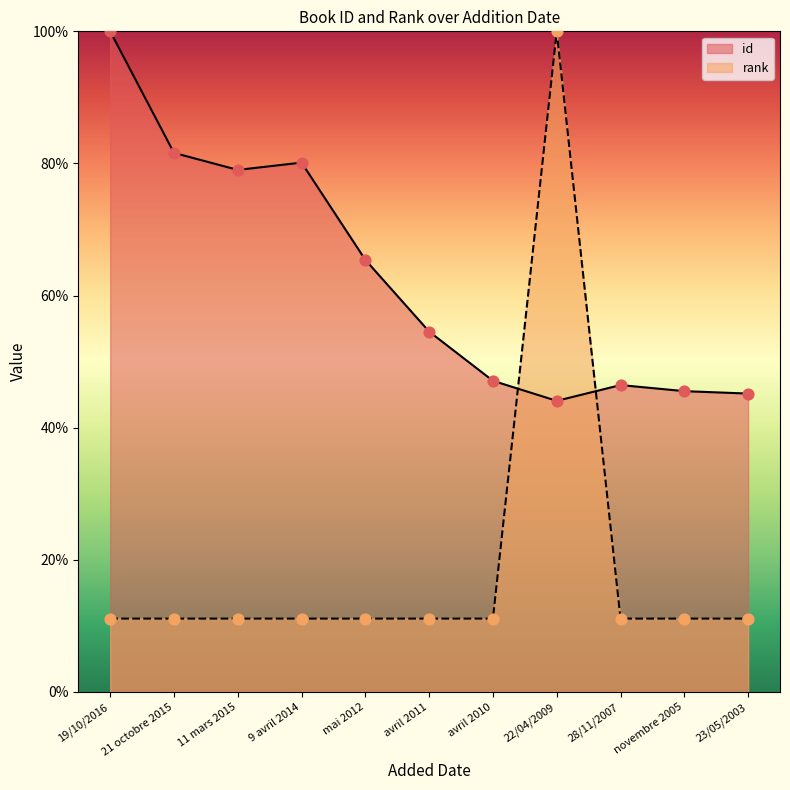

At how many categories does at least one series exceed 58?

6